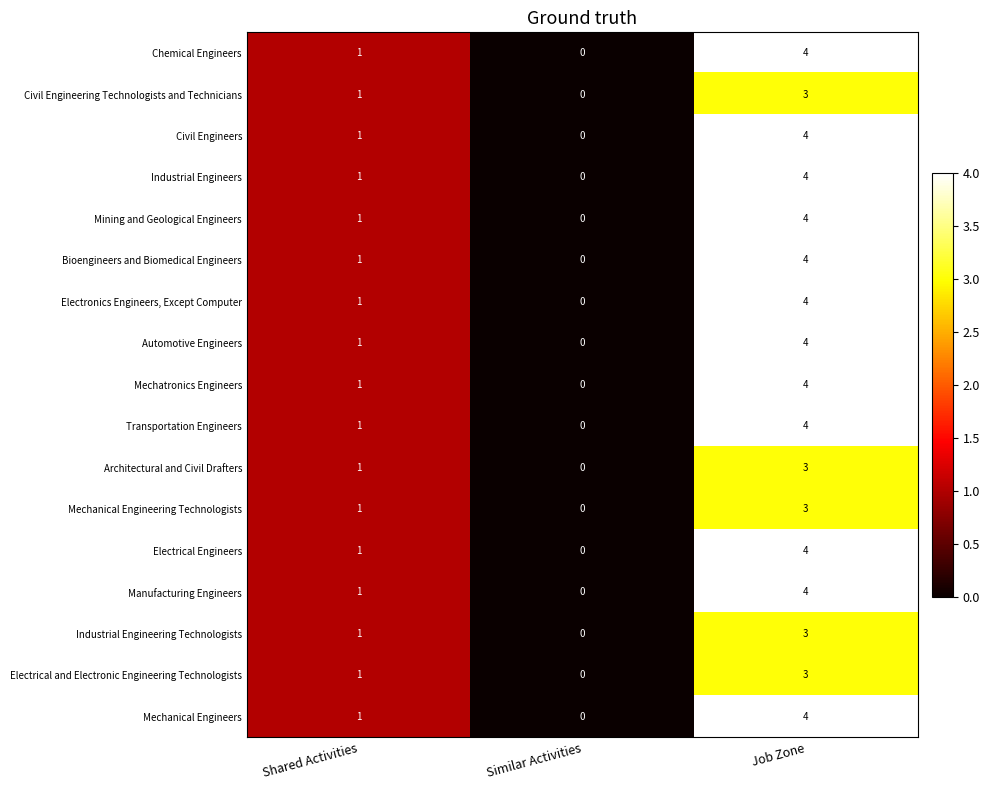

What is the difference between the Civil Engineers values at Job Zone and Shared Activities?

3